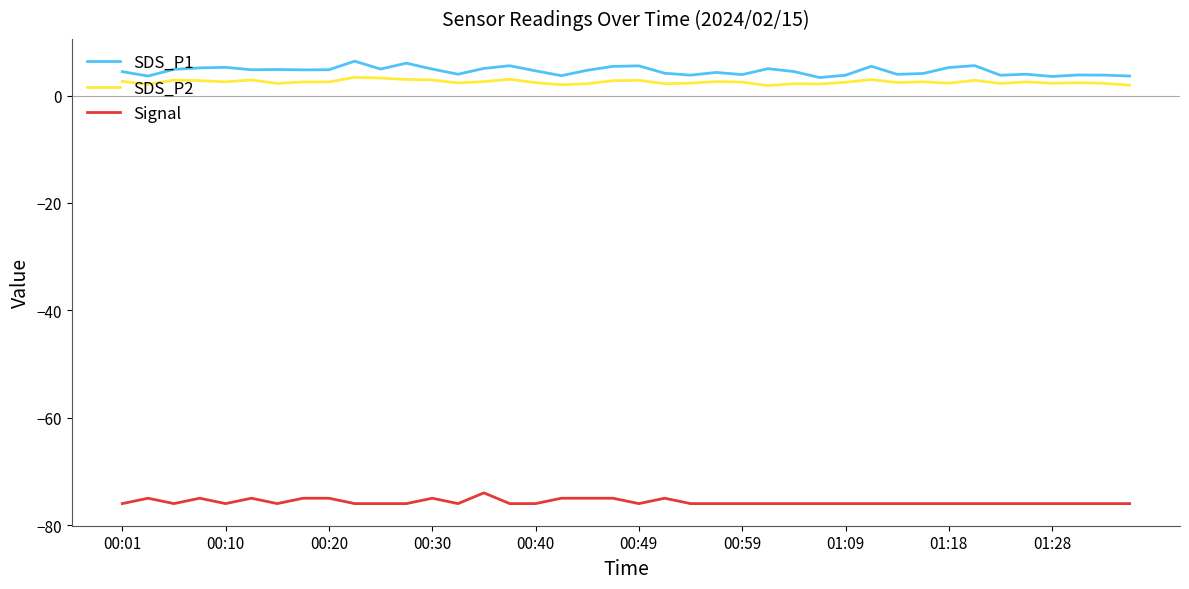

What is the minimum value for SDS_P2?

1.9